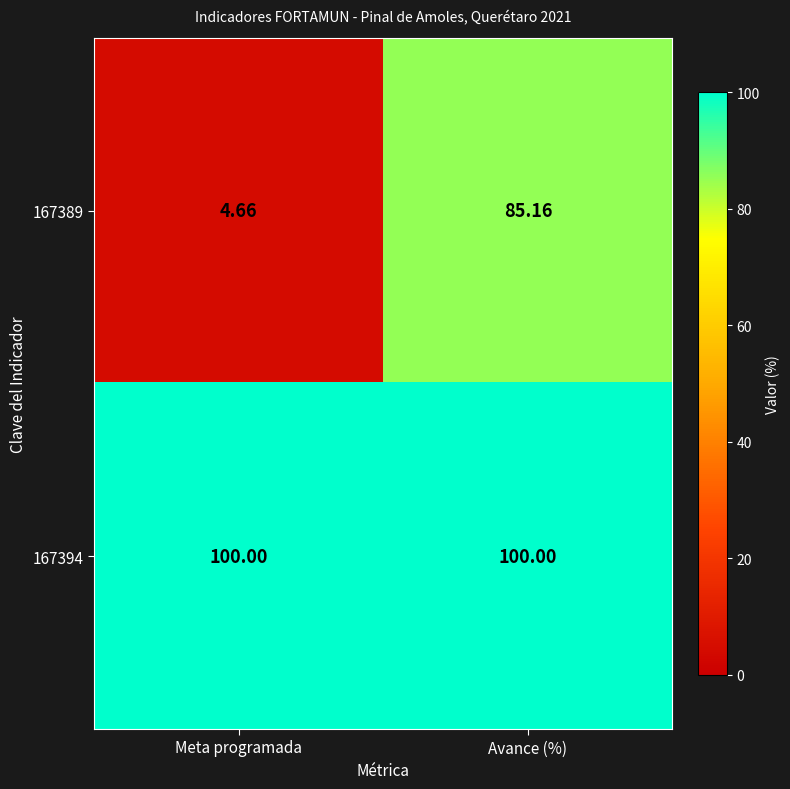

Rank the series at Avance (%) from lowest to highest value.

167389, 167394